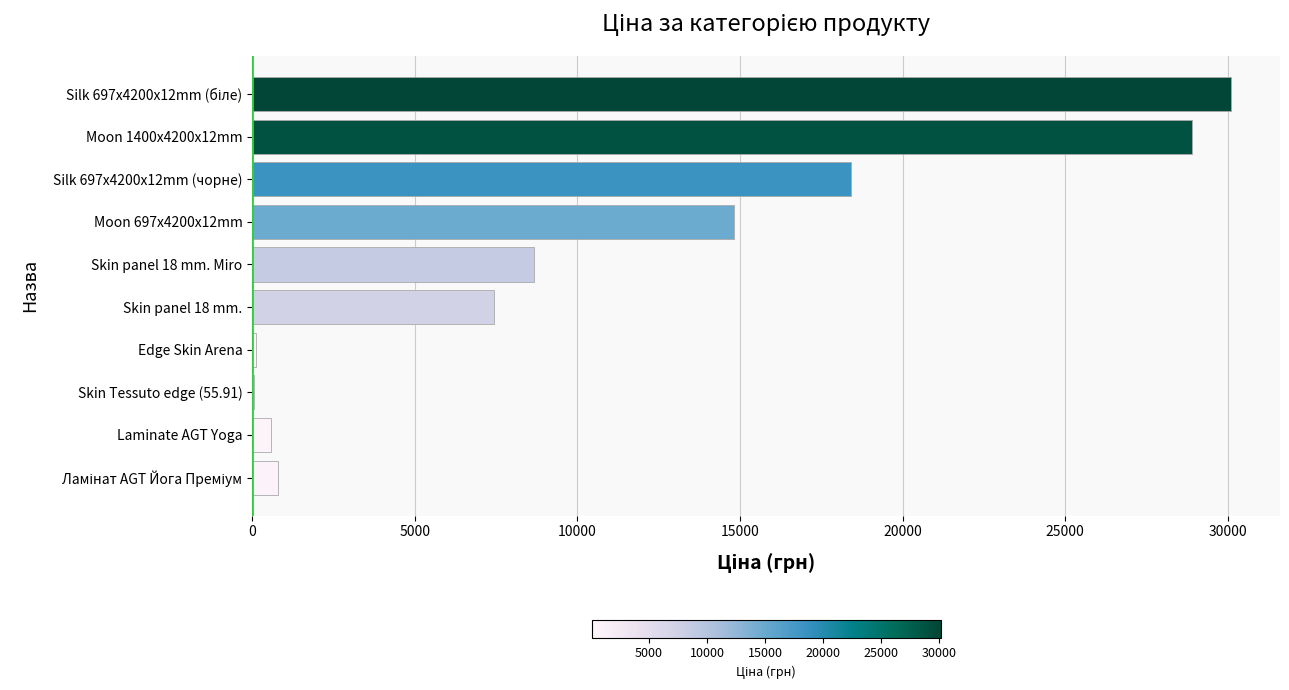

Approximately how many times larger is the value at Silk 697x4200x12mm (чорне) compared to Skin panel 18 mm. Miro?

2.1